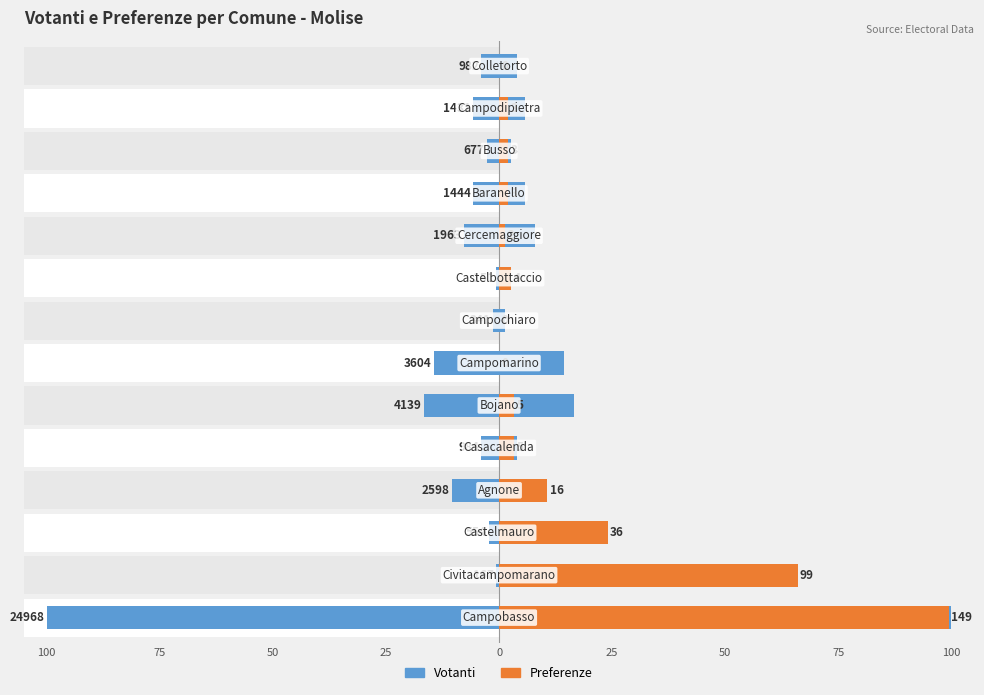

What are all the series names shown in the legend?

Votanti, Preferenze